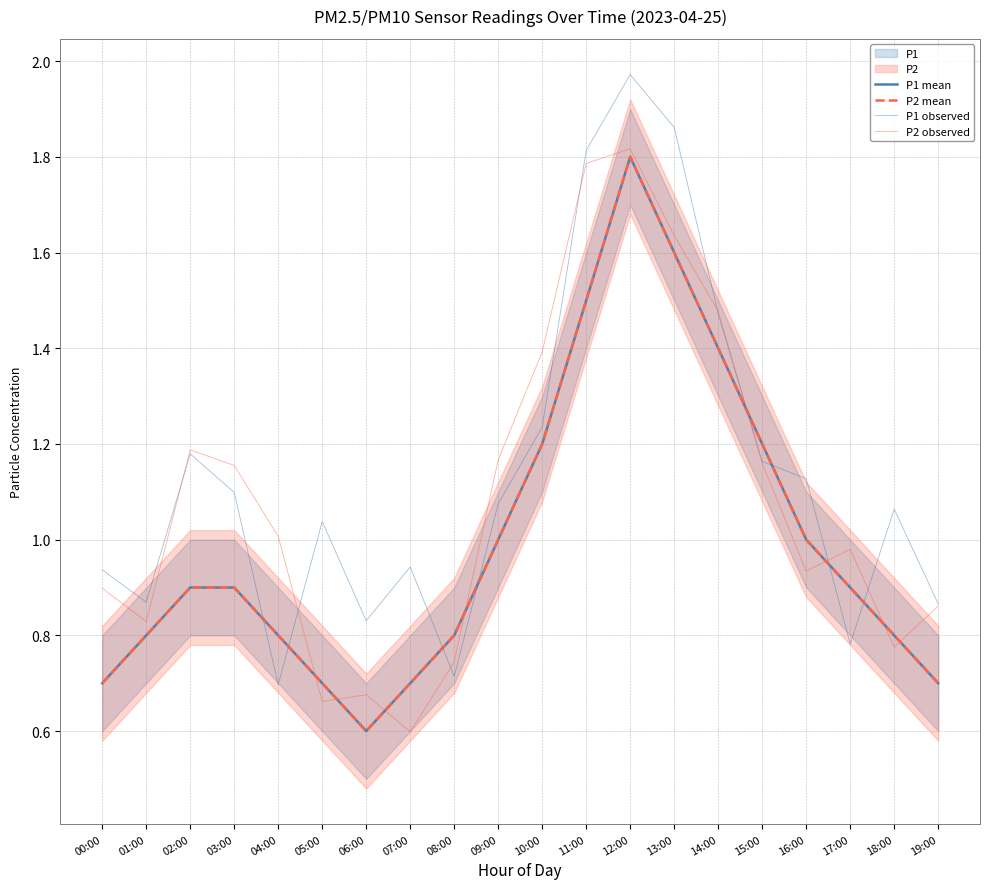

Reading left to right, what are all the values shown in this chart?

P1 mean: 00:00=0.7	01:00=0.8	02:00=0.9	03:00=0.9	04:00=0.8	05:00=0.7	06:00=0.6	07:00=0.7	08:00=0.8	09:00=1.0	10:00=1.2	11:00=1.5	12:00=1.8	13:00=1.6	14:00=1.4	15:00=1.2	16:00=1.0	17:00=0.9	18:00=0.8	19:00=0.7
P2 mean: 00:00=0.7	01:00=0.8	02:00=0.9	03:00=0.9	04:00=0.8	05:00=0.7	06:00=0.6	07:00=0.7	08:00=0.8	09:00=1.0	10:00=1.2	11:00=1.5	12:00=1.8	13:00=1.6	14:00=1.4	15:00=1.2	16:00=1.0	17:00=0.9	18:00=0.8	19:00=0.7
P1 observed: 00:00=0.9	01:00=0.9	02:00=1.2	03:00=1.1	04:00=0.7	05:00=1.0	06:00=0.8	07:00=0.9	08:00=0.7	09:00=1.1	10:00=1.2	11:00=1.8	12:00=2.0	13:00=1.9	14:00=1.5	15:00=1.2	16:00=1.1	17:00=0.8	18:00=1.1	19:00=0.9
P2 observed: 00:00=0.9	01:00=0.8	02:00=1.2	03:00=1.2	04:00=1.0	05:00=0.7	06:00=0.7	07:00=0.6	08:00=0.7	09:00=1.2	10:00=1.4	11:00=1.8	12:00=1.8	13:00=1.6	14:00=1.5	15:00=1.2	16:00=0.9	17:00=1.0	18:00=0.8	19:00=0.9